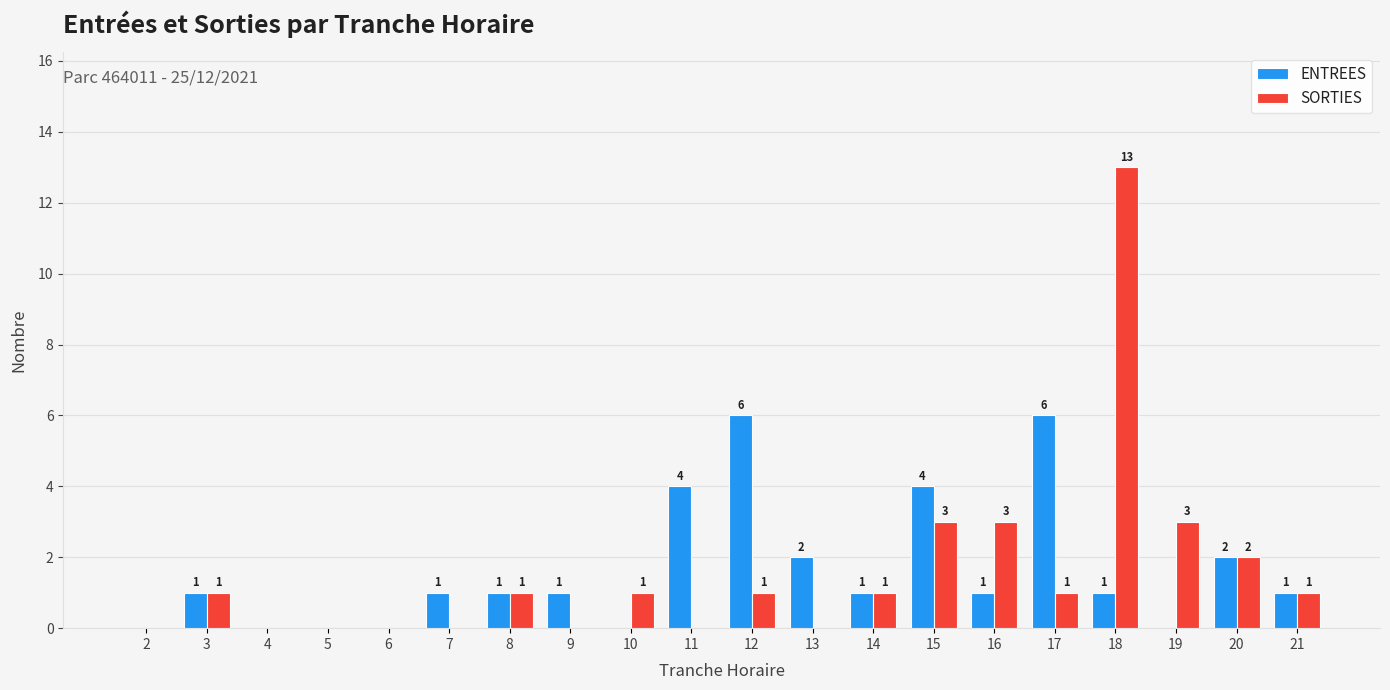

What are all the series names shown in the legend?

ENTREES, SORTIES